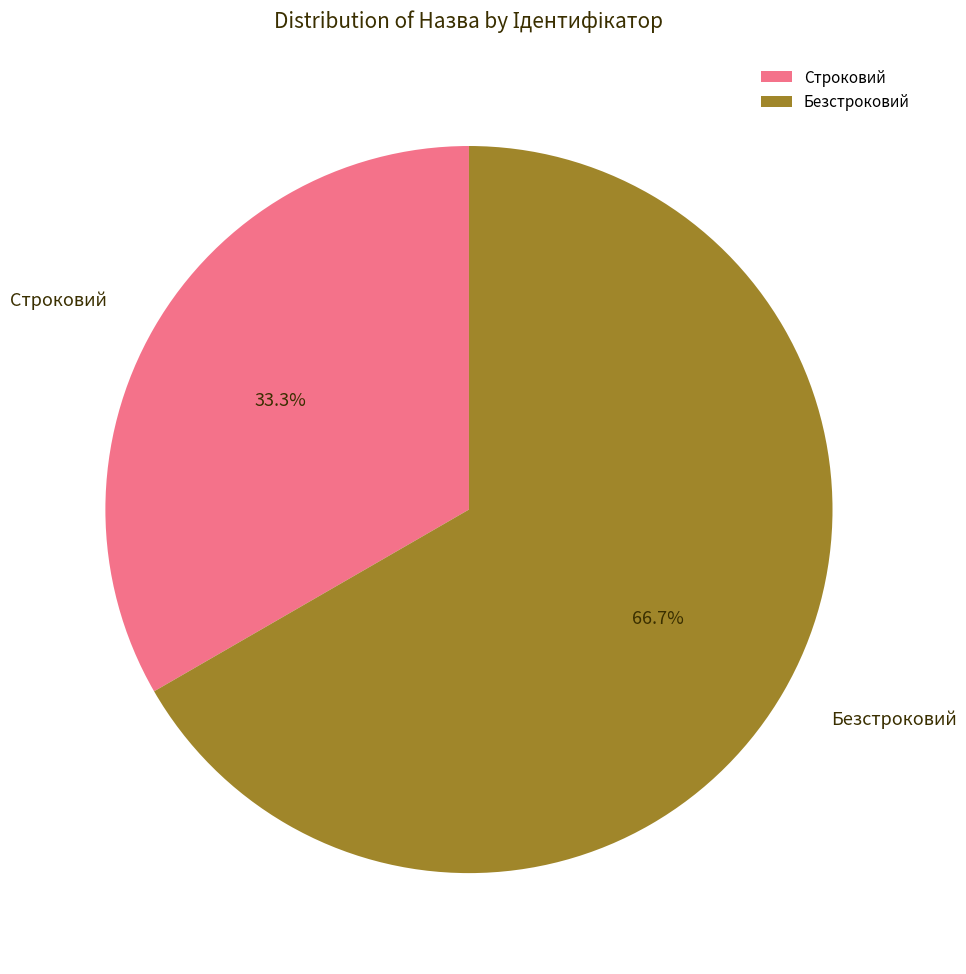

To the nearest percent, what is the combined percentage of Безстроковий and Строковий?

100%